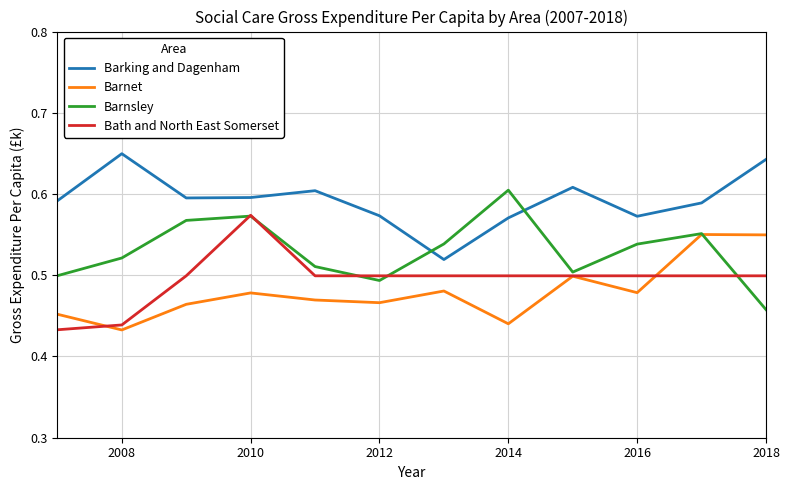

How many intersections are there between Barnsley and Barnet?

1